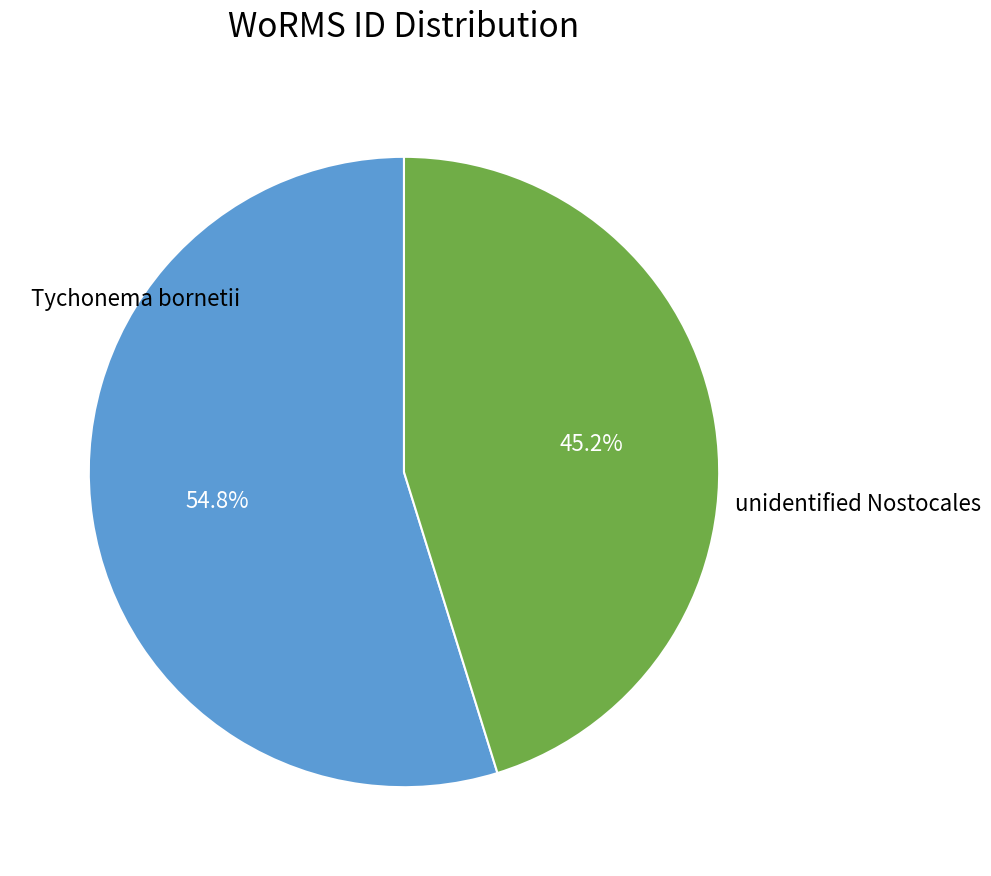

To the nearest percent, what is the difference between the largest and smallest slice percentages?

10%